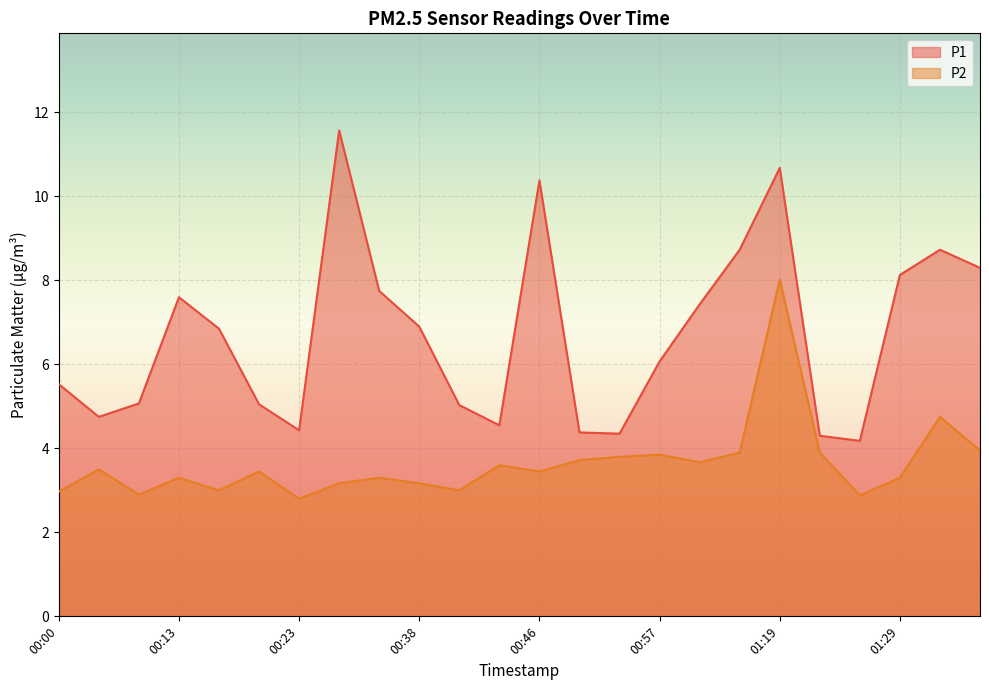

Reading left to right, extract all data points from this chart.

P1: 00:00=5.5	00:02=4.8	00:05=5.1	00:13=7.6	00:15=6.8	00:20=5.0	00:23=4.4	00:33=11.6	00:36=7.8	00:38=6.9	00:41=5.0	00:44=4.5	00:46=10.4	00:50=4.4	00:55=4.3	00:57=6.1	01:00=7.4	01:17=8.7	01:19=10.7	01:22=4.3	01:27=4.2	01:29=8.1	01:32=8.7	01:34=8.3
P2: 00:00=3.0	00:02=3.5	00:05=2.9	00:13=3.3	00:15=3.0	00:20=3.5	00:23=2.8	00:33=3.2	00:36=3.3	00:38=3.2	00:41=3.0	00:44=3.6	00:46=3.5	00:50=3.7	00:55=3.8	00:57=3.9	01:00=3.7	01:17=3.9	01:19=8.0	01:22=3.9	01:27=2.9	01:29=3.3	01:32=4.8	01:34=4.0